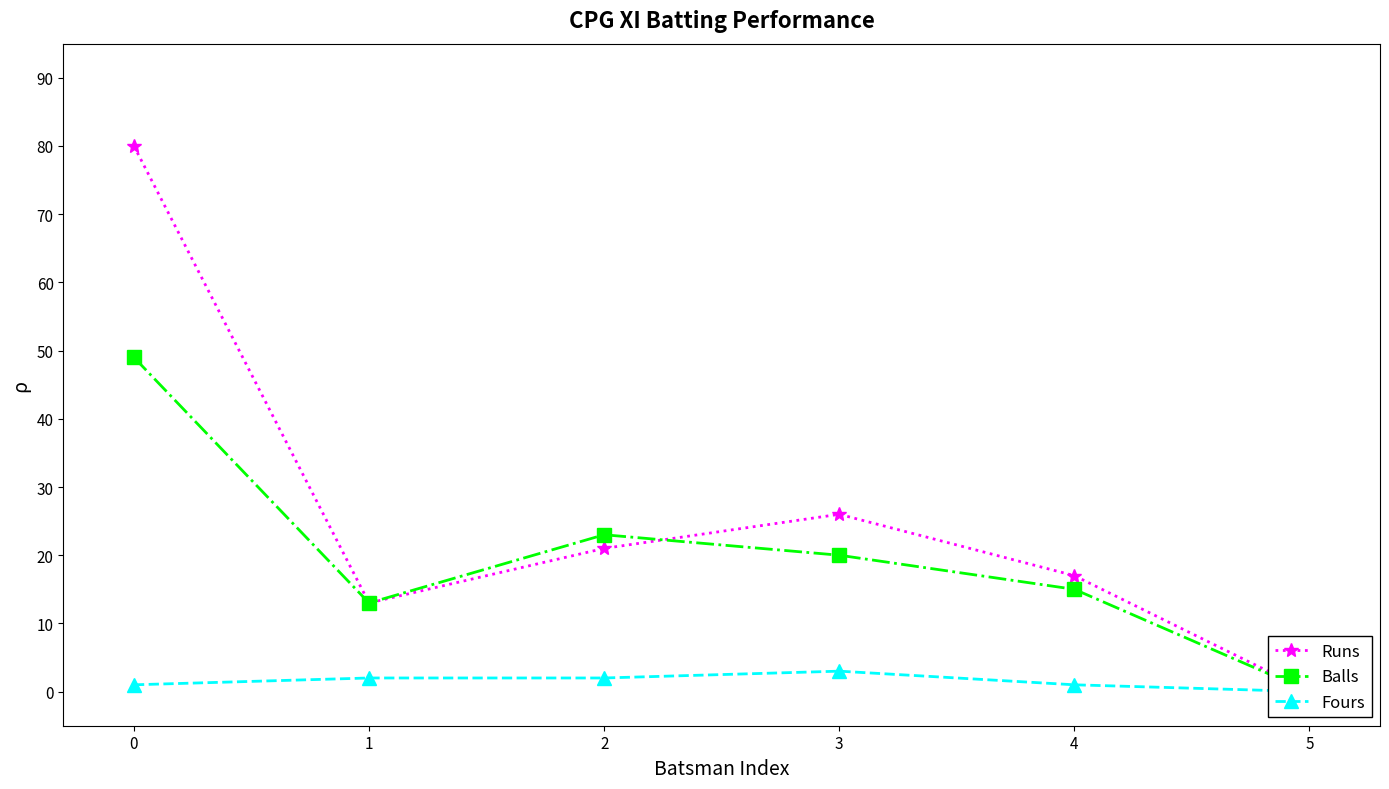

The Balls series shows 23 at 2. True or false?

True